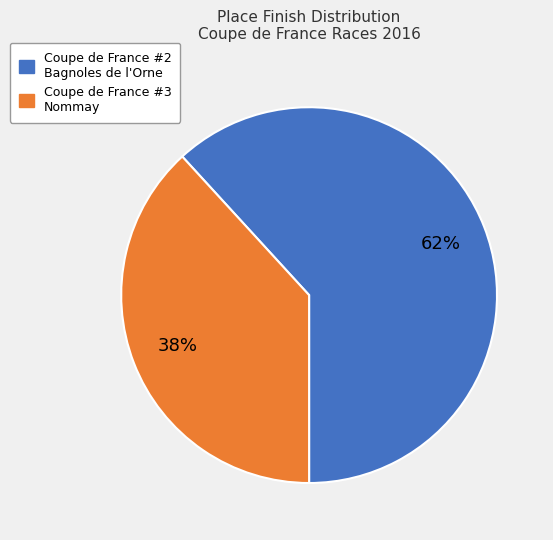

To the nearest percent, what is the difference between the largest and smallest slice percentages?

24%